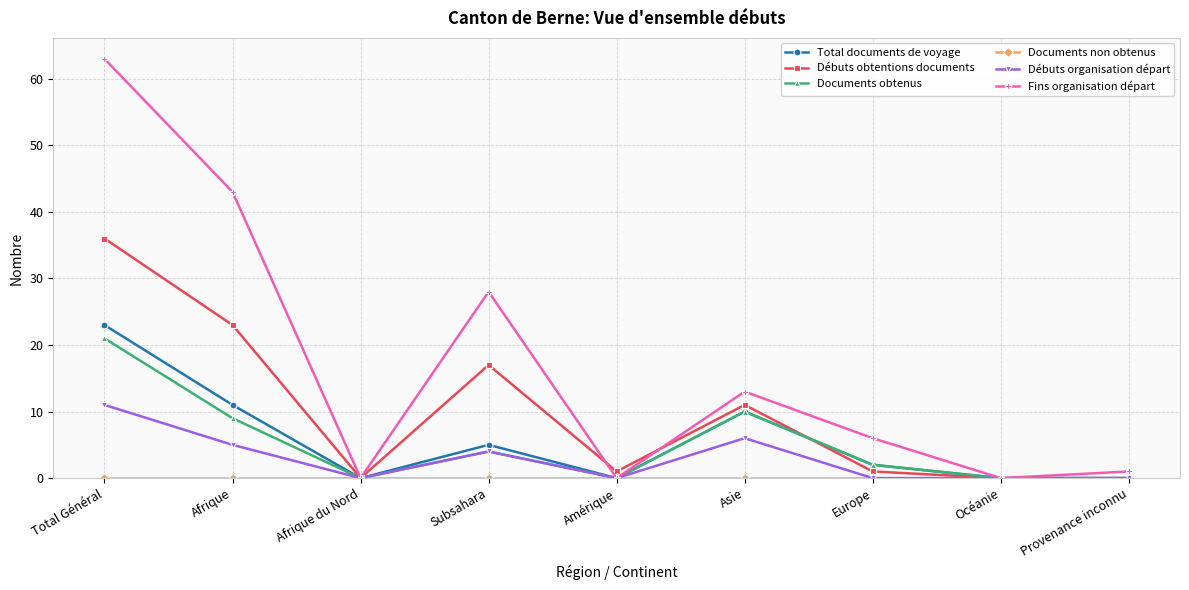

At which category does Documents obtenus reach its first local valley?

Afrique du Nord